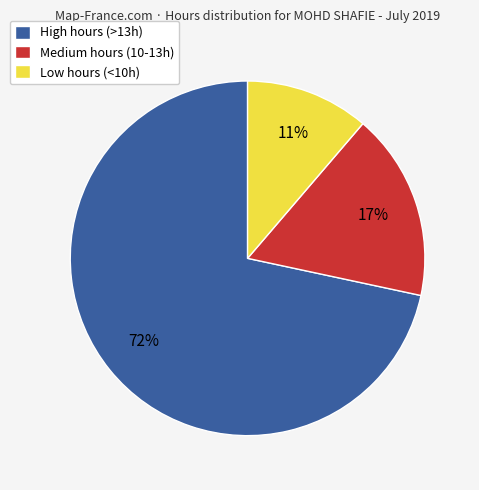

To the nearest percent, what is the average slice percentage?

33%